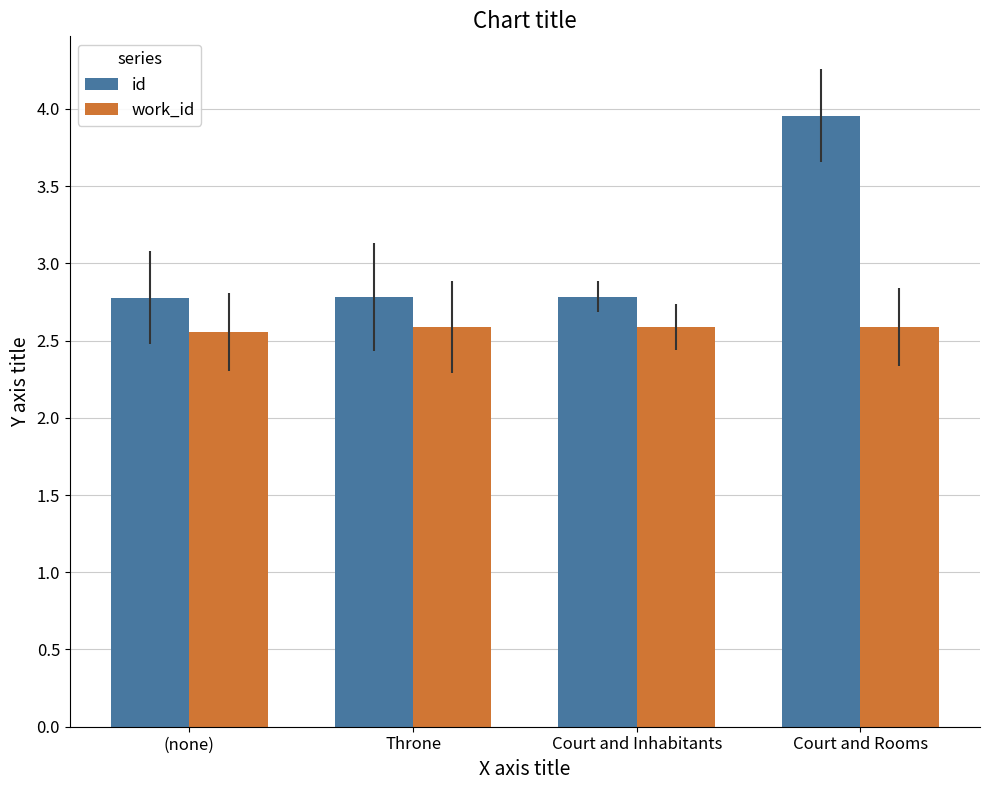

Rank the series by their maximum value, from lowest to highest.

work_id, id